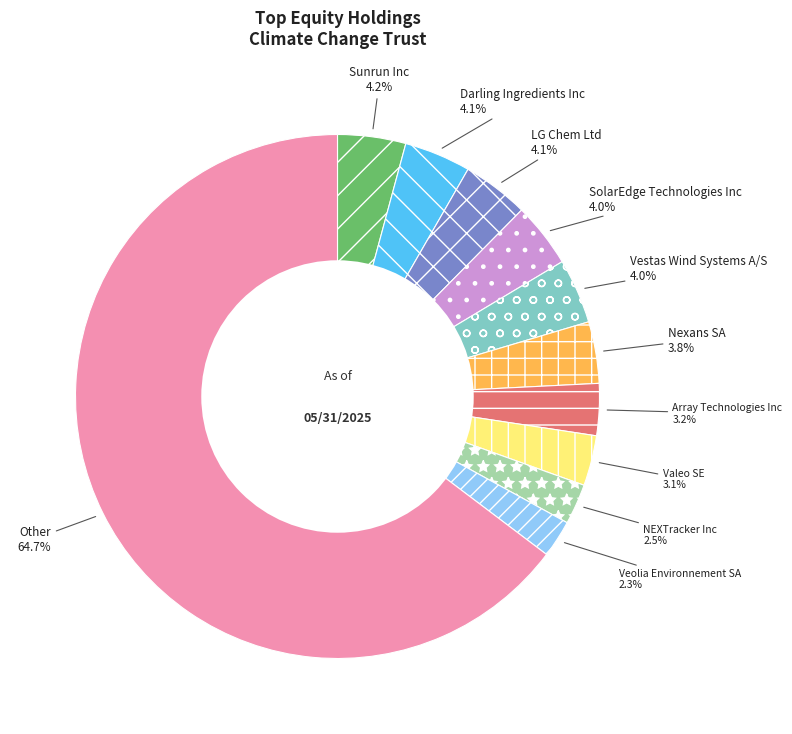

To the nearest percent, what portion does Sunrun Inc represent?

4%